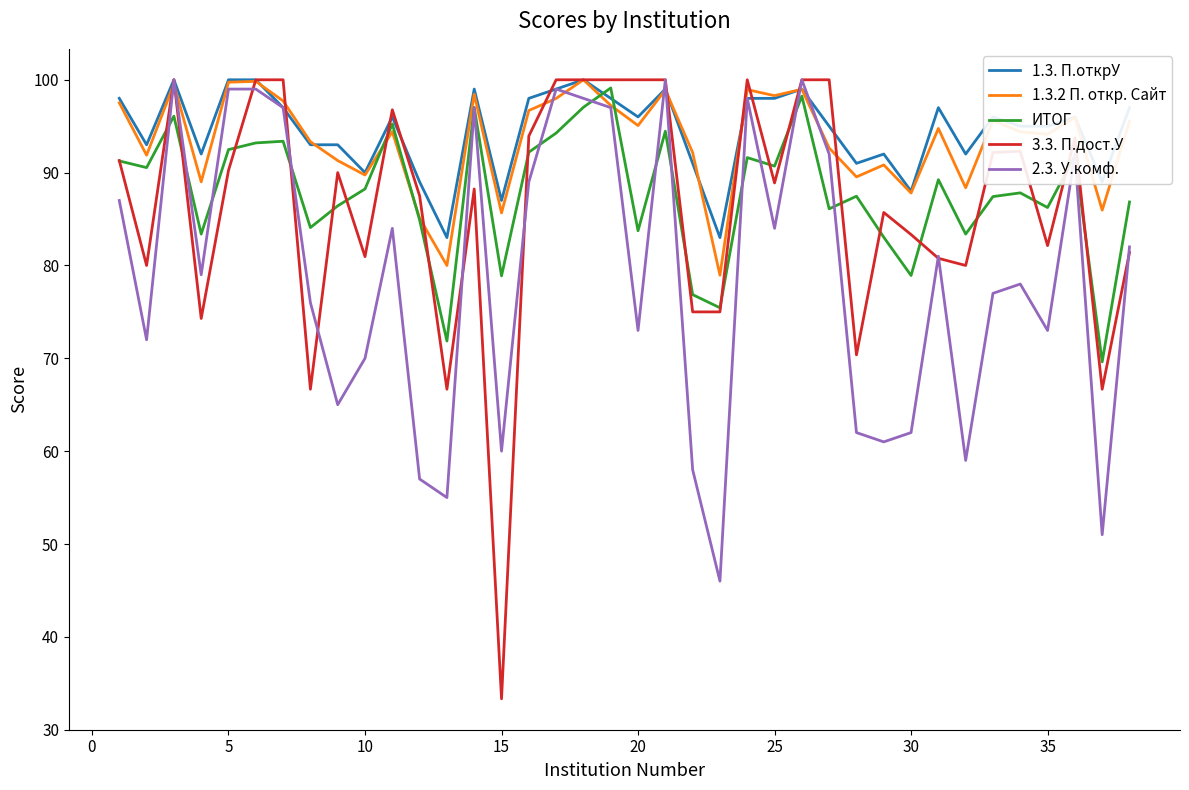

What are all the series names shown in the legend?

1.3. П.открУ, 1.3.2 П. откр. Сайт, ИТОГ, 3.3. П.дост.У, 2.3. У.комф.